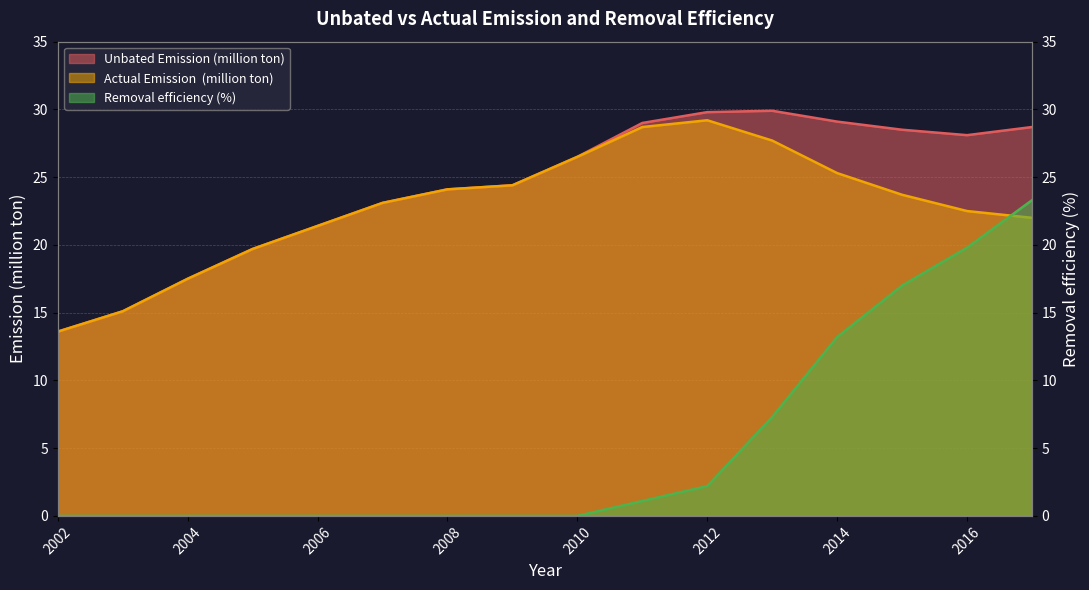

Is the value of Unbated Emission (million ton) at 2011 greater than the value of Actual Emission  (million ton) at 2004?

Yes